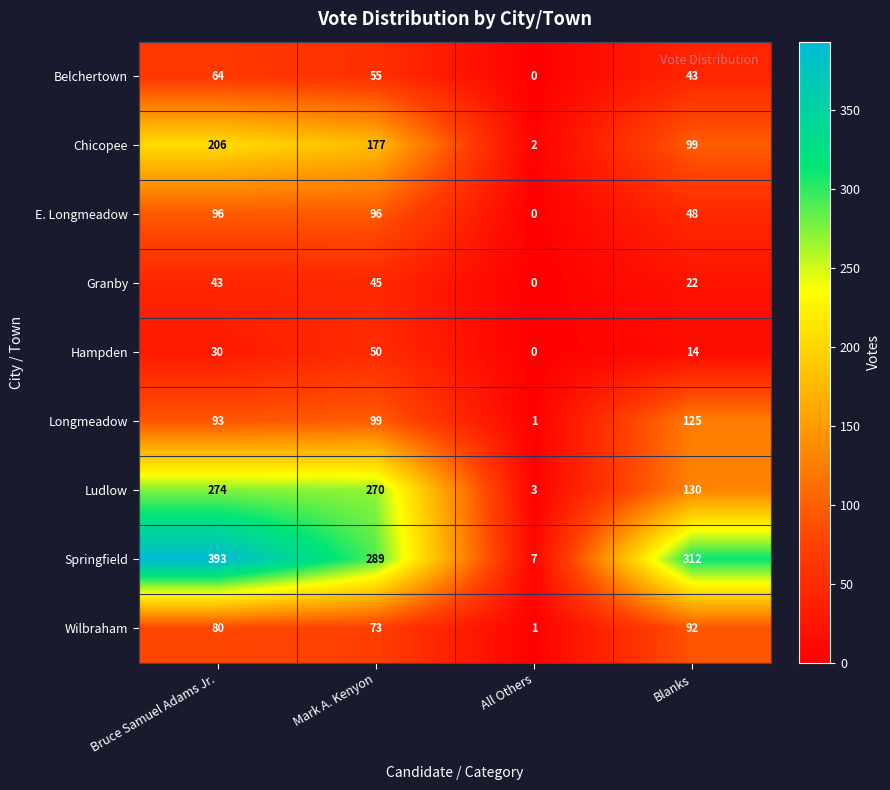

Count the number of data series in this chart.

9